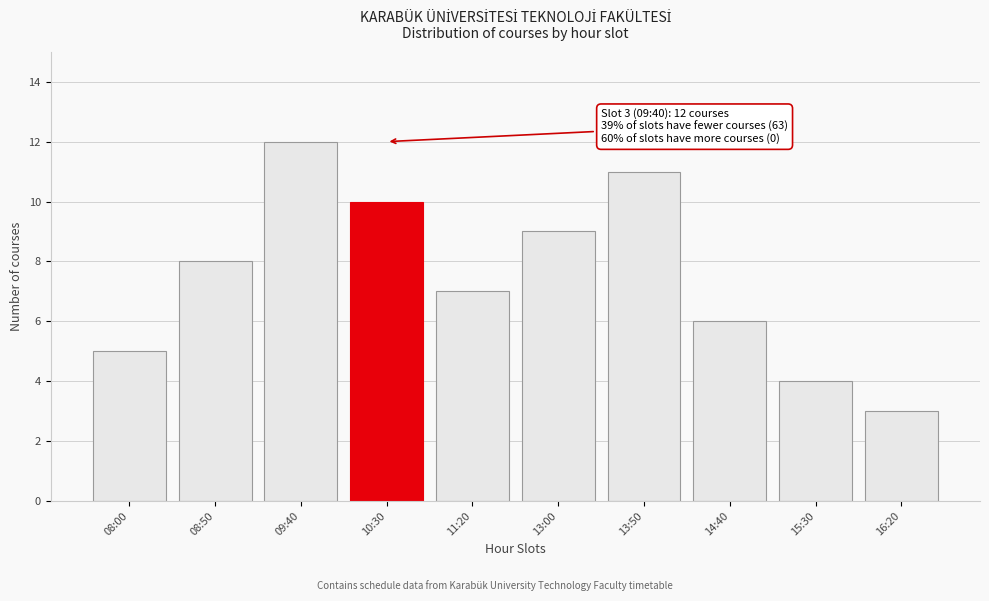

Reading right to left, extract all data points from this chart.

3	4	6	11	9	7	10	12	8	5